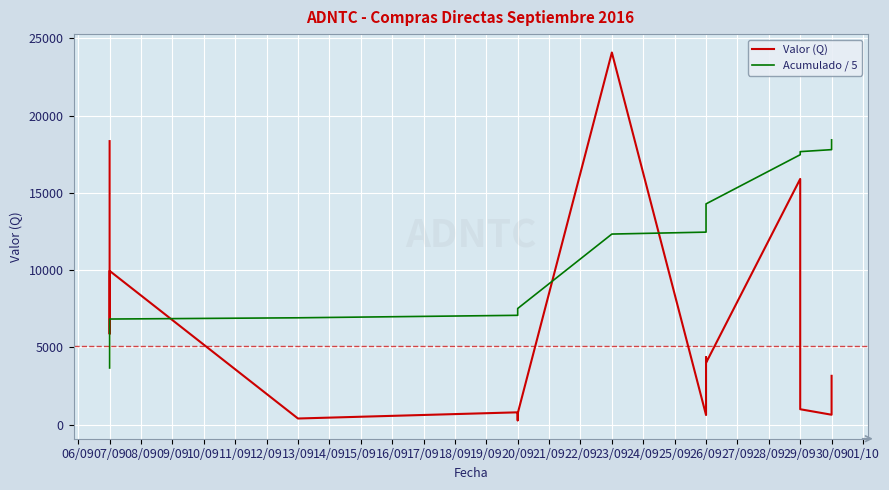

What is the average value of the Acumulado / 5 series?

10844.2